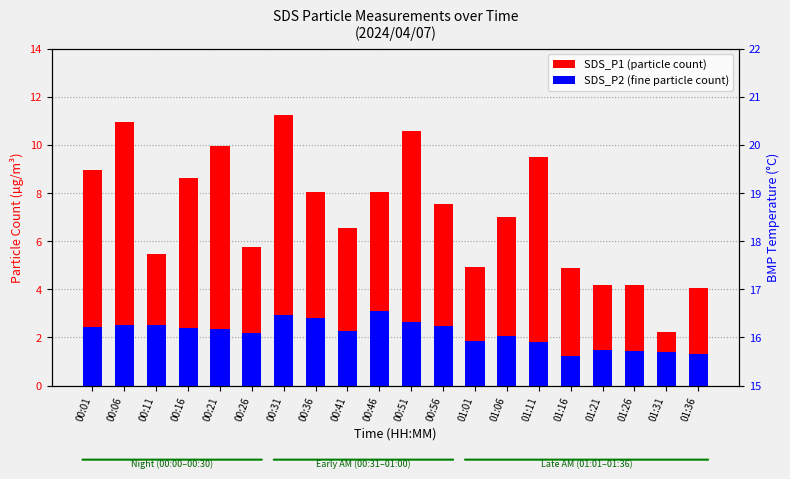

At how many categories does at least one series exceed 17?

20